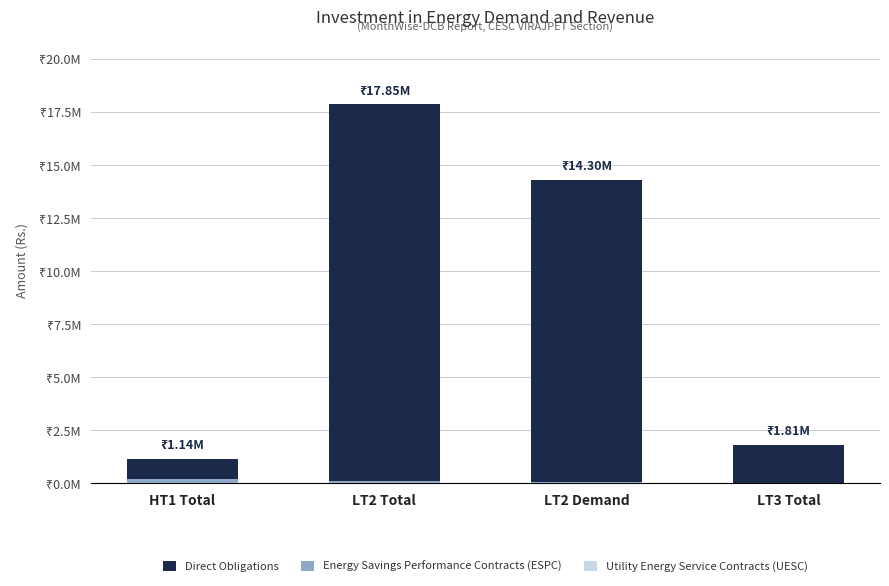

Reading right to left, what are all the values shown in this chart?

Direct Obligations: 1806460.3	14300487.5	17848627.8	1135425.1
Energy Savings Performance Contracts (ESPC): 6998.0	76408.0	126347.9	201021.0
Utility Energy Service Contracts (UESC): 0.0	0.0	0.0	0.0